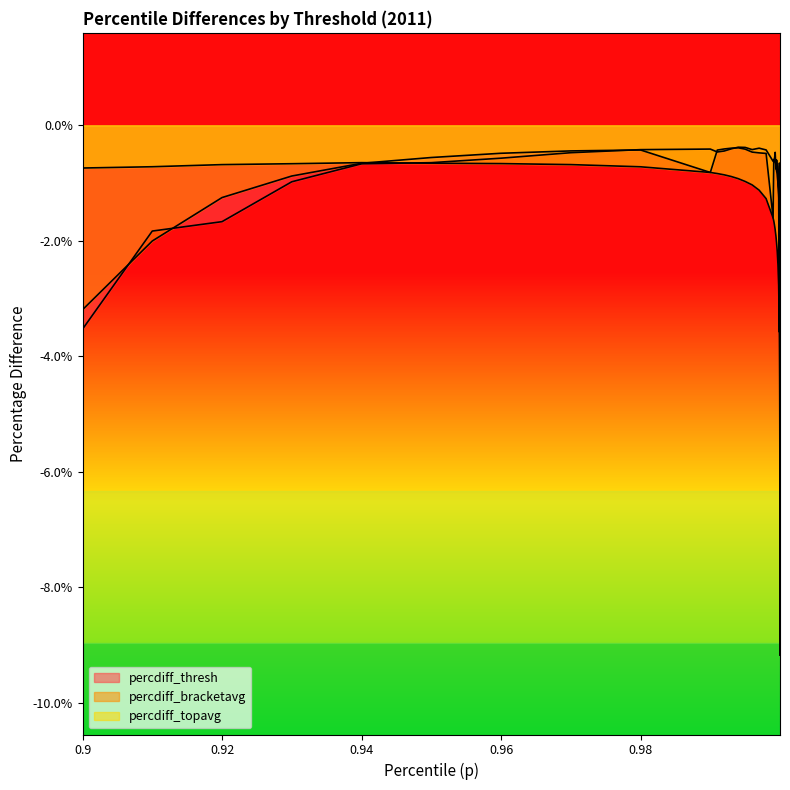

True or false: percdiff_thresh and percdiff_topavg cross at least once.

True